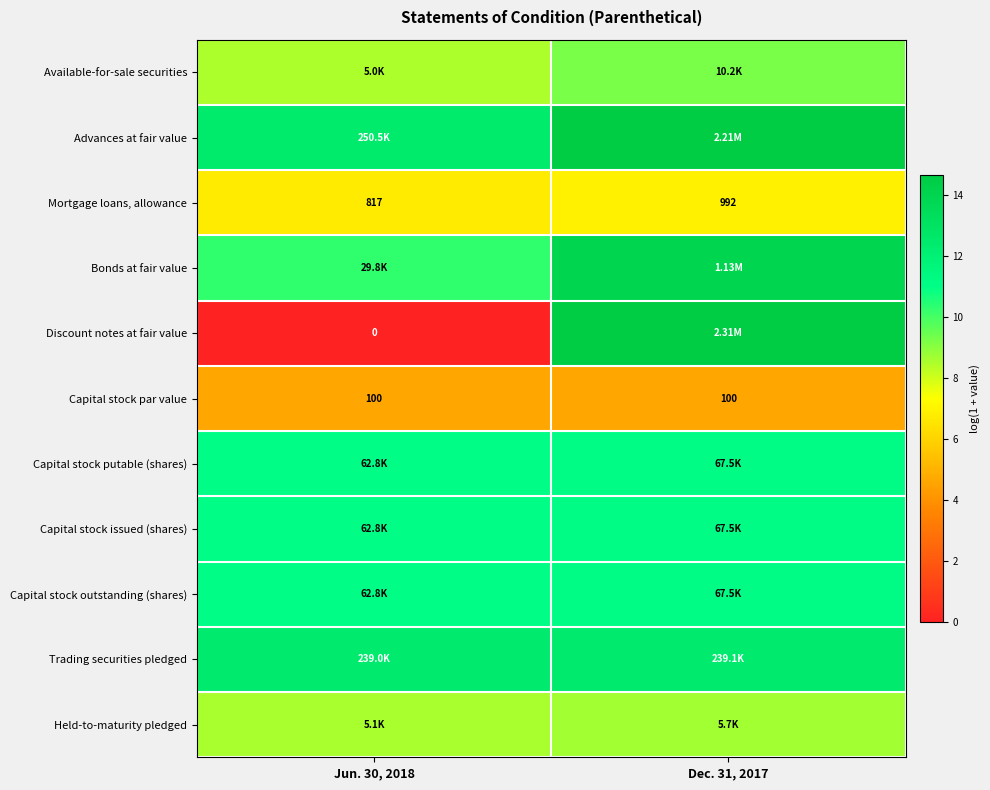

Between Jun. 30, 2018 and Dec. 31, 2017, which is larger?

Dec. 31, 2017